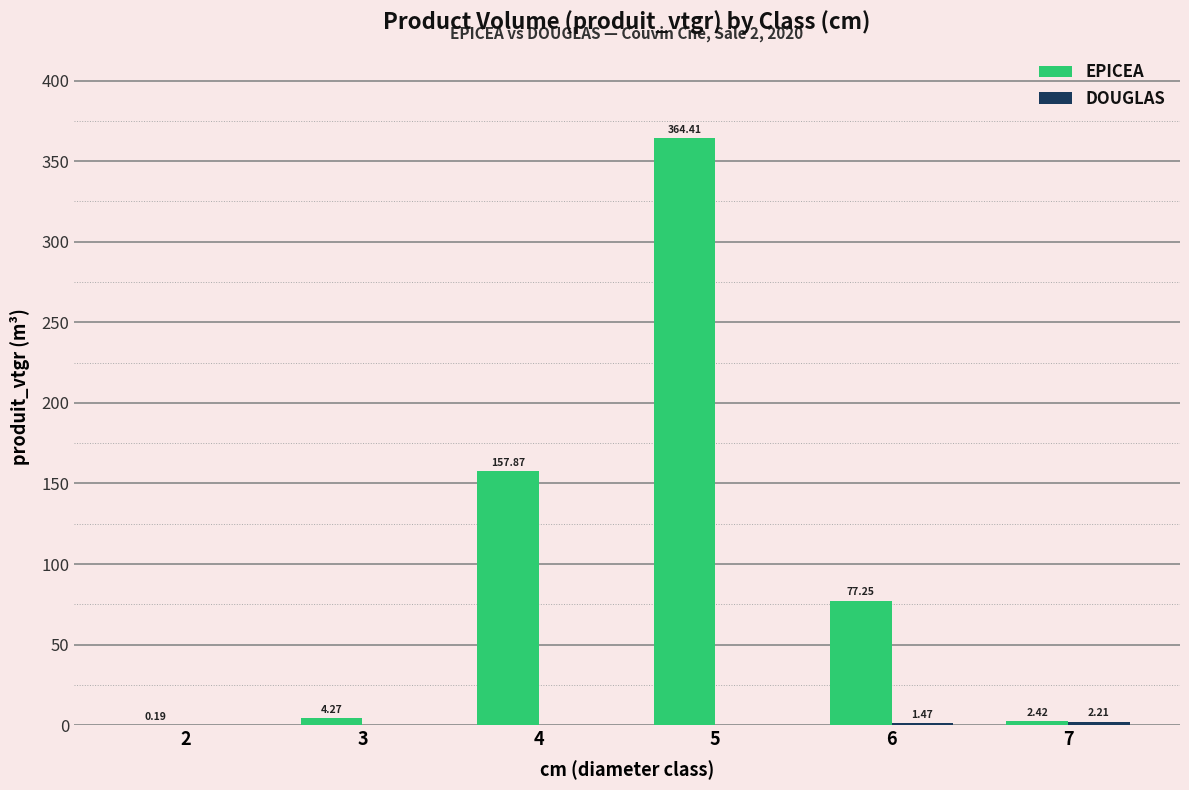

What is the sum of all EPICEA values?

606.4